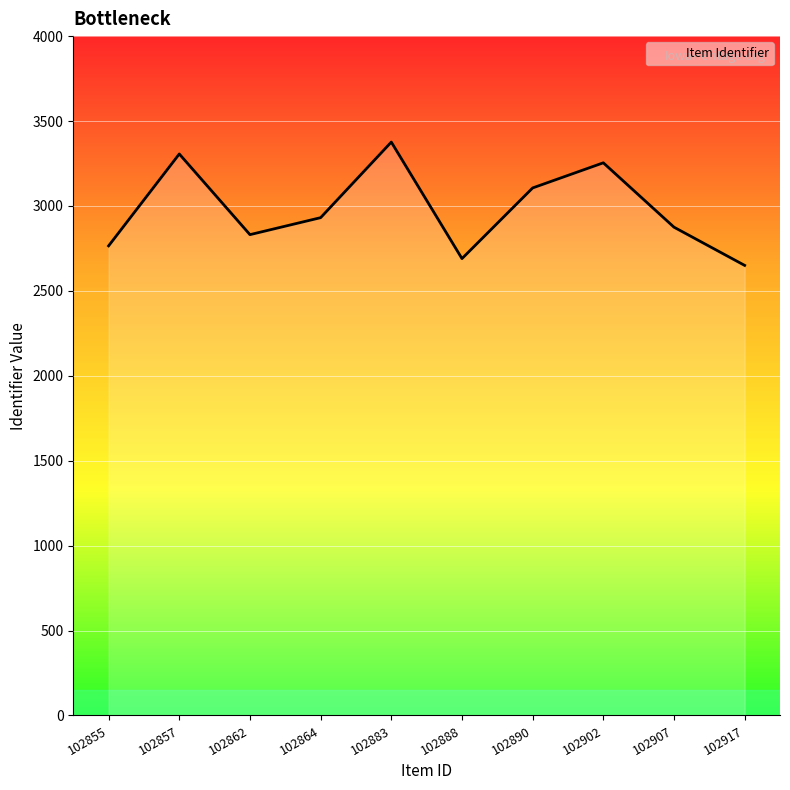

How many interior local valleys (lower than both neighbors) does the data have?

2